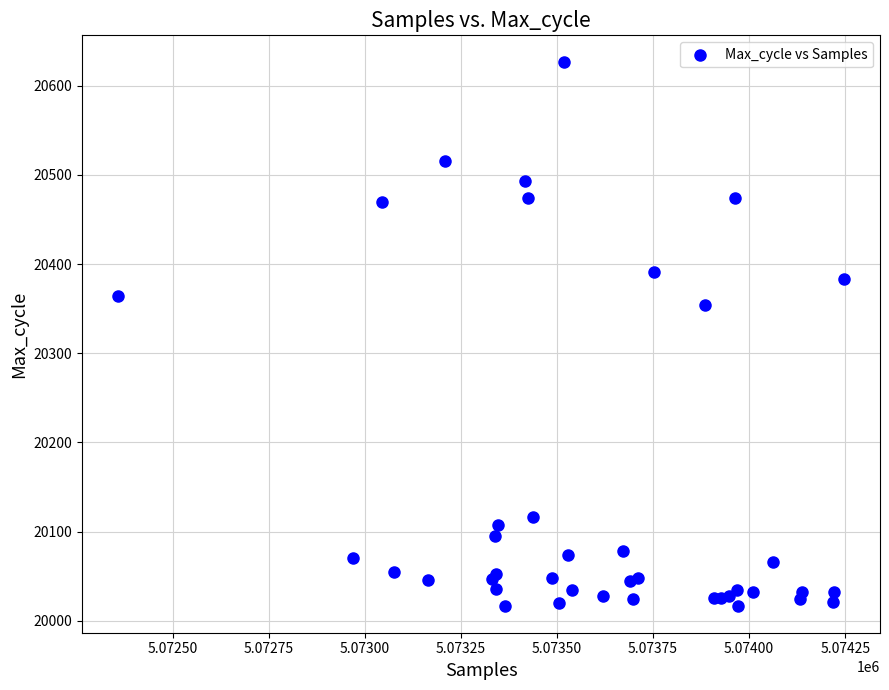

What Y value in the scatter plot is closest to 20321?

20354